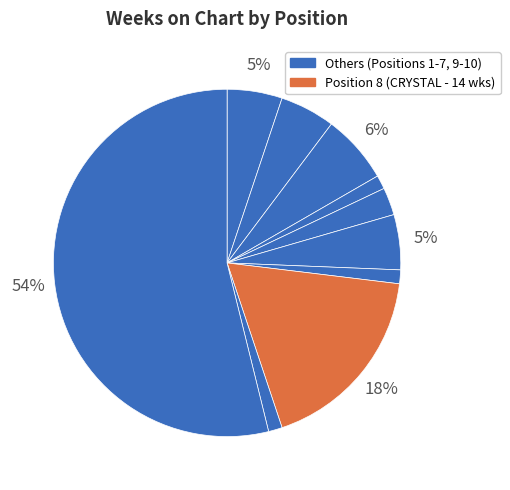

Count the number of slices in the pie.

10